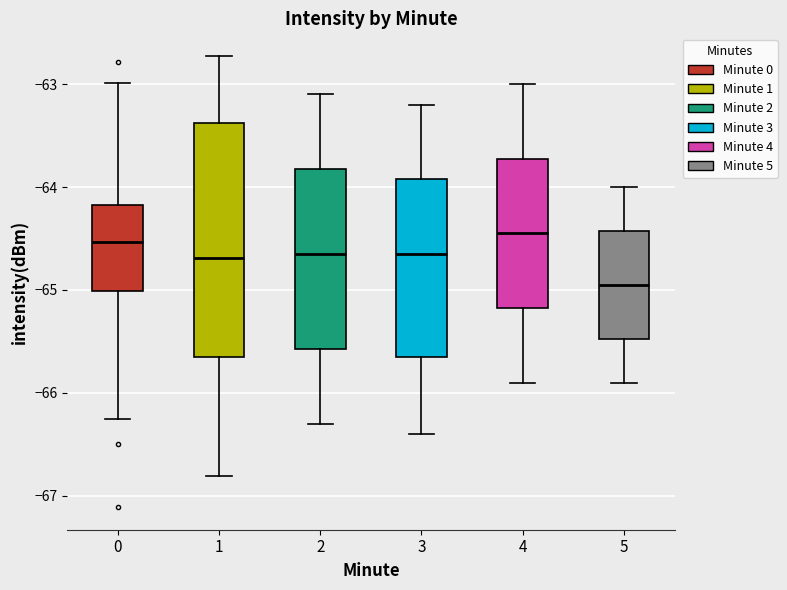

Comparing the boxes themselves (not the whiskers), which one is the tallest?

1